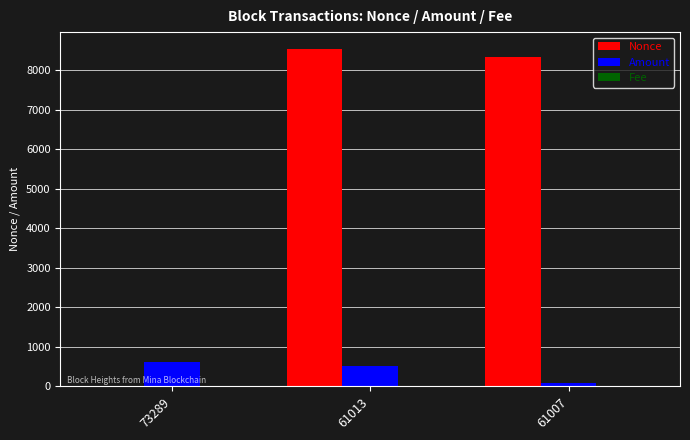

What is the maximum value for Nonce?

8531.0